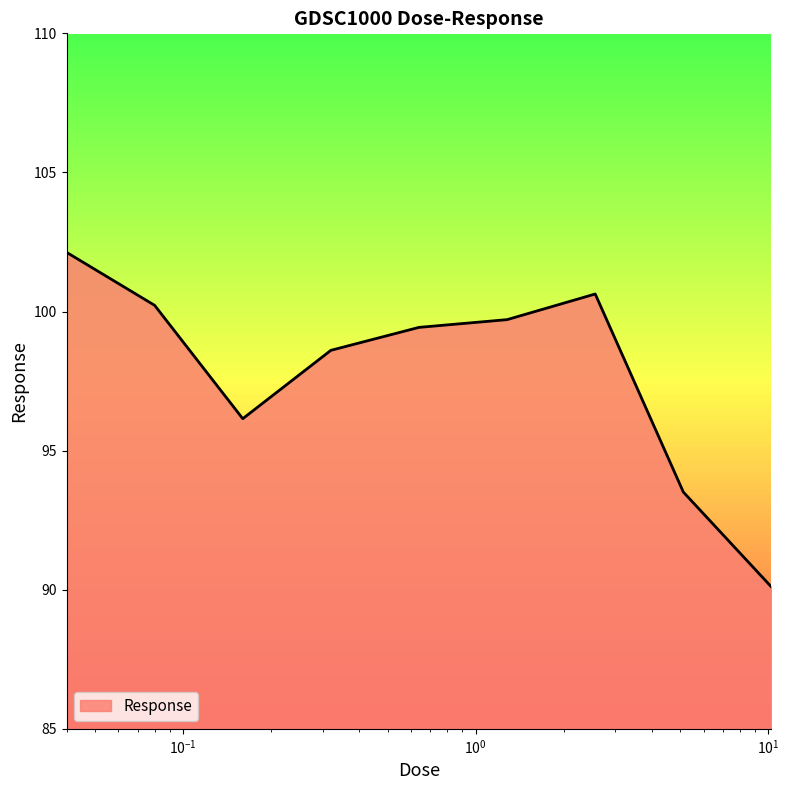

How many series are shown in this chart?

1